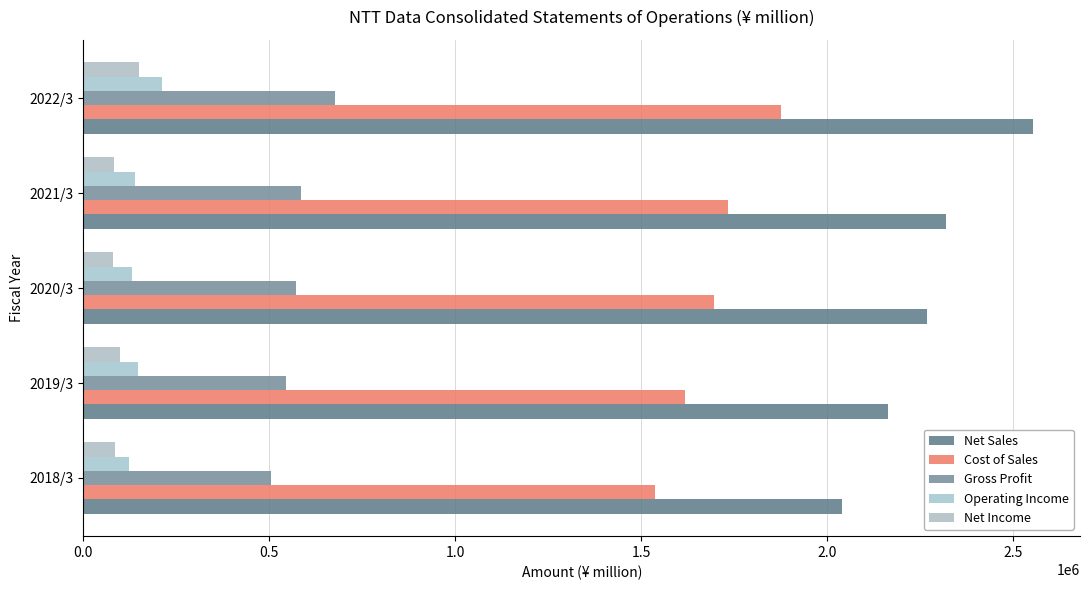

How many data points does each series have?

5